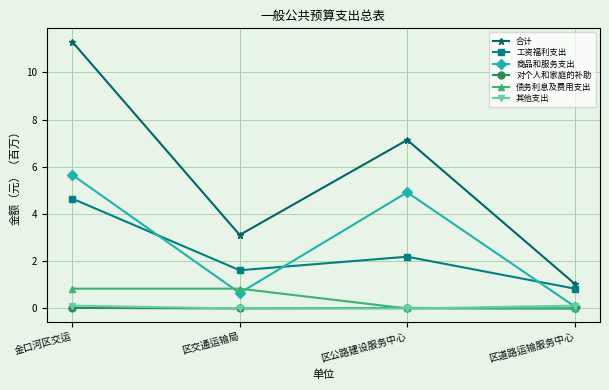

True or false: 对个人和家庭的补助 and 合计 cross at least once.

False